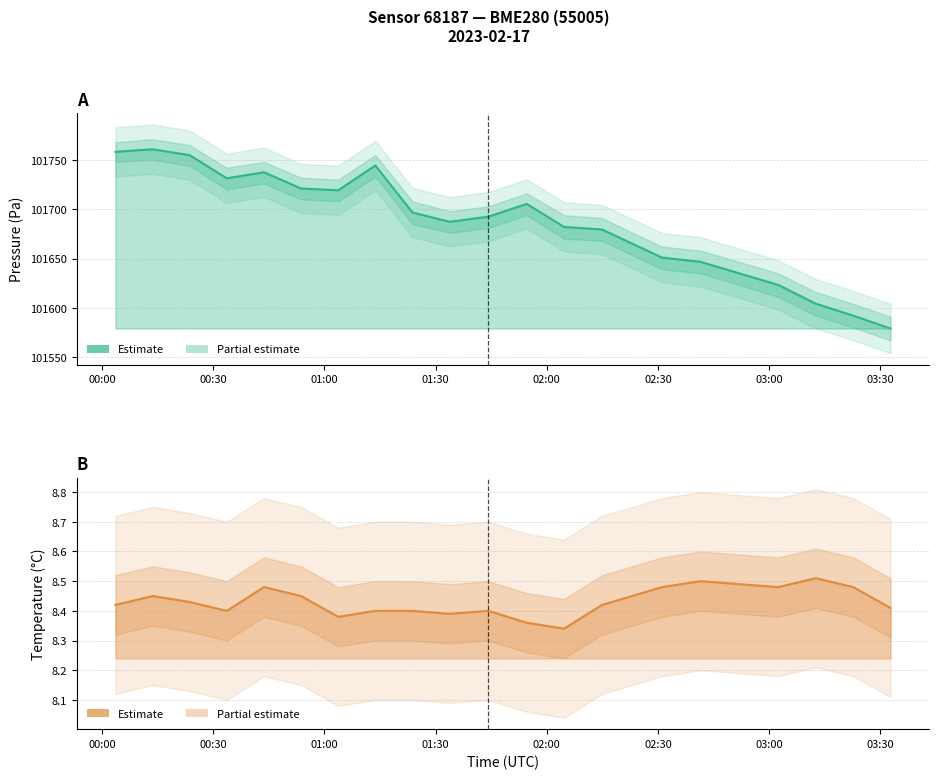

How many lines are shown in the chart?

2